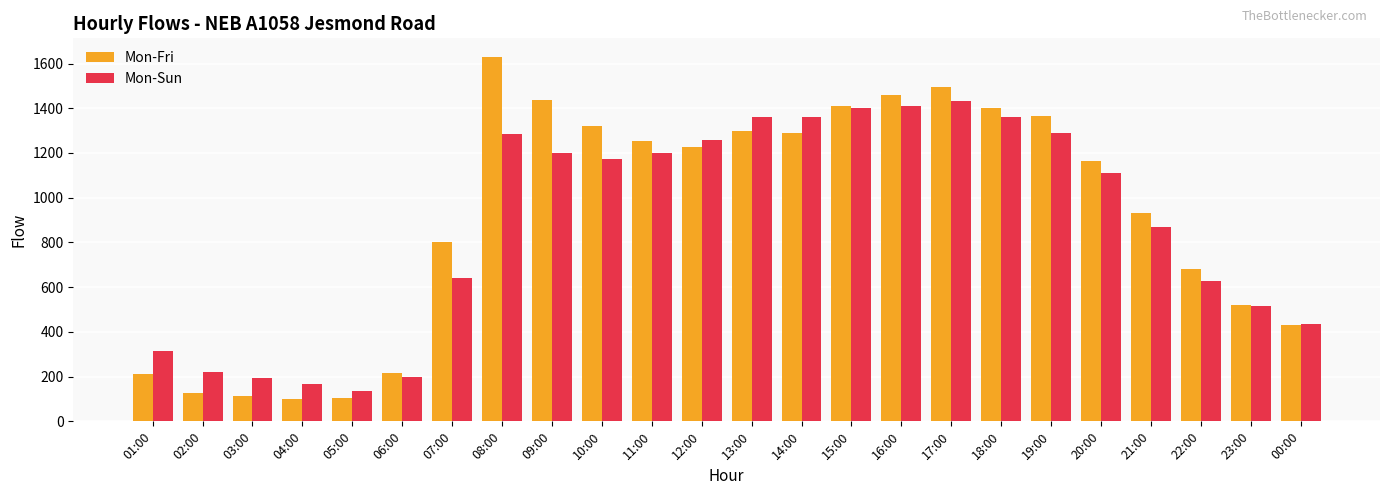

Count the number of categories in the chart.

24